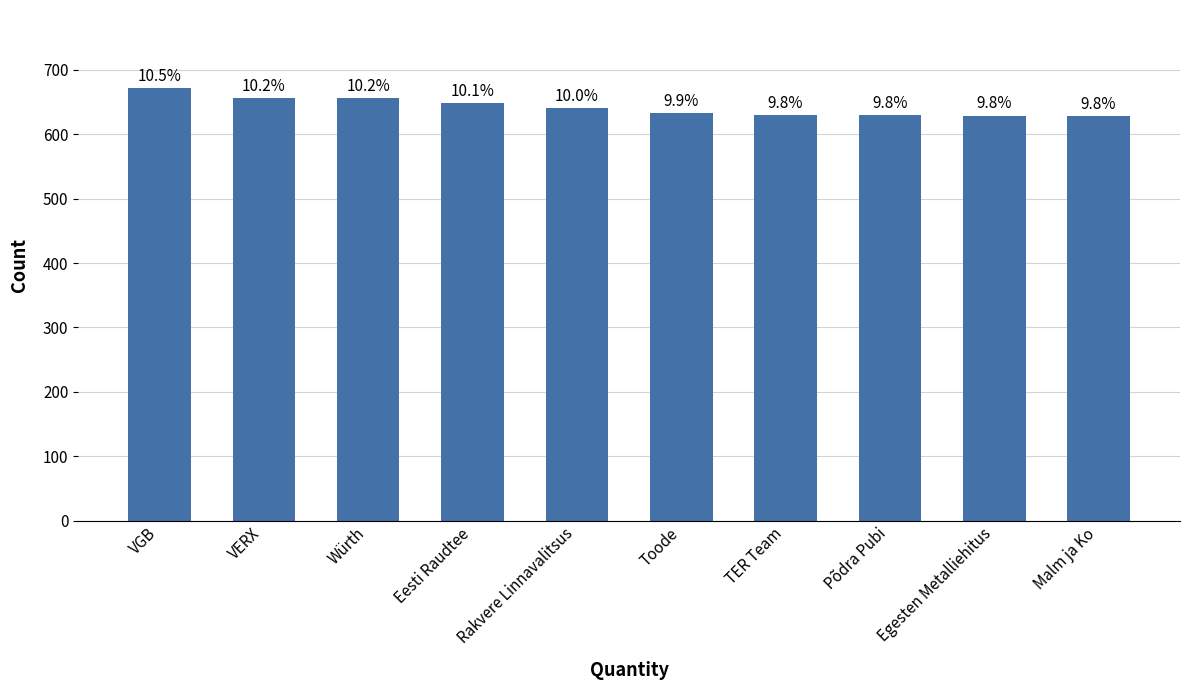

Are the bars horizontal?

No